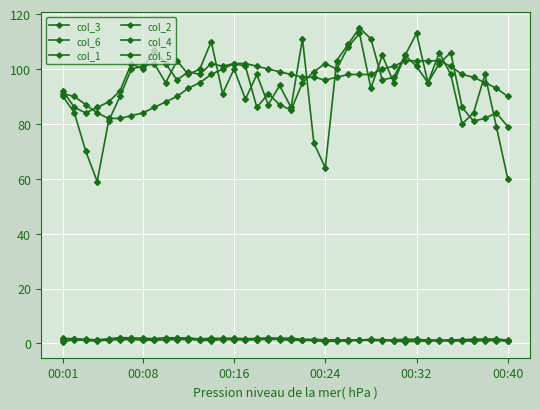

How many categories are shown in the chart?

40